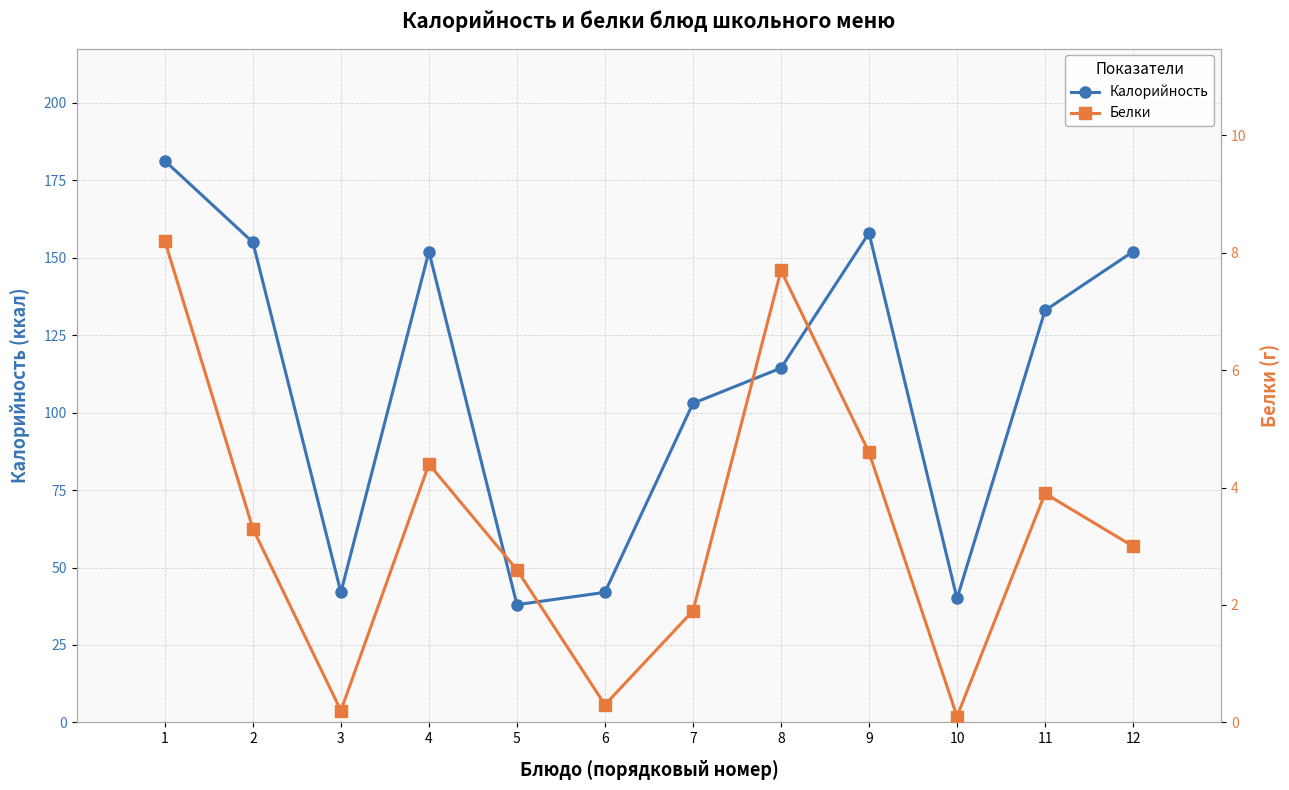

What is the difference between the second highest and second lowest values in the Калорийность series?

118.0